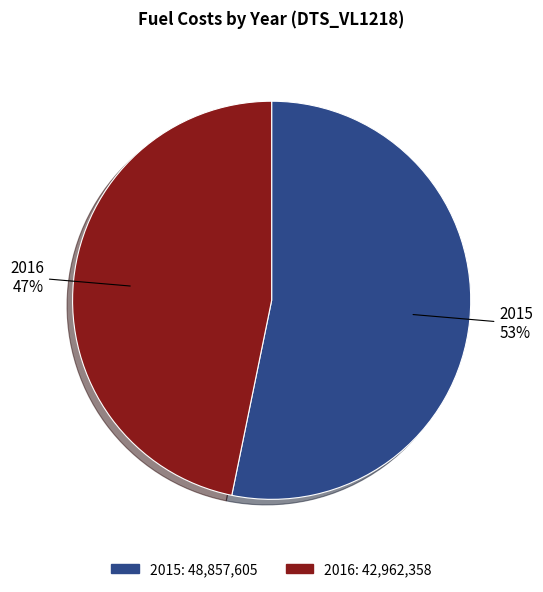

The 2015 slice represents 64% of the pie. True or false?

False